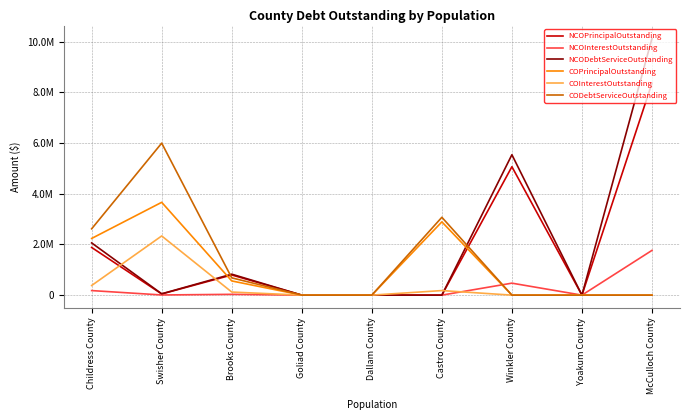

In CODebtServiceOutstanding, how many points are higher than both neighbors (excluding endpoints)?

2